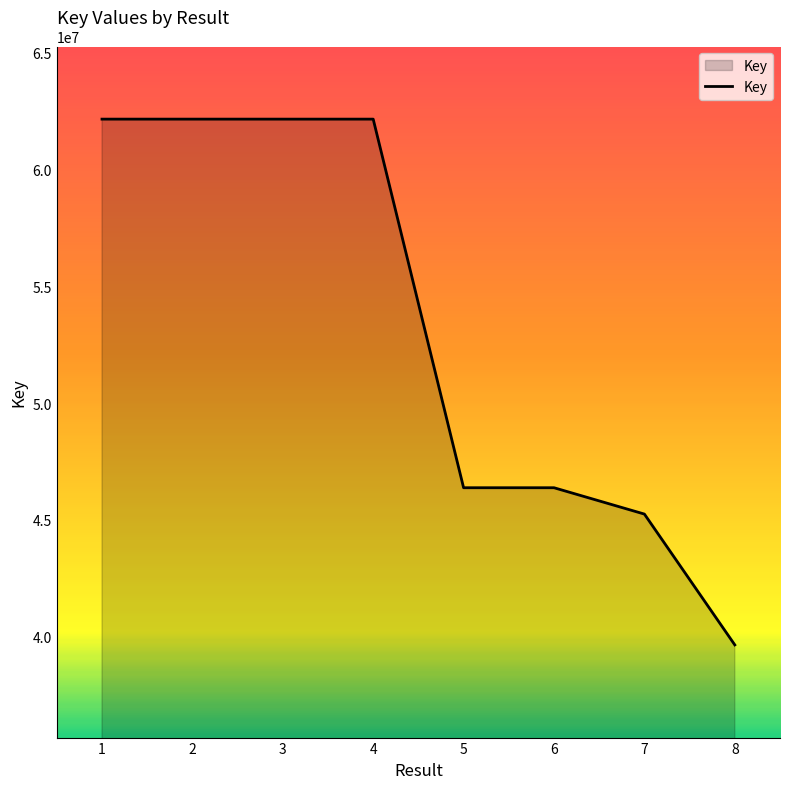

What is the sum of all values?

426255920